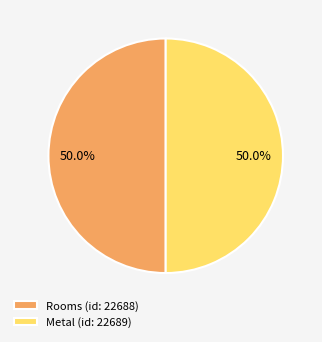

How much of the chart is everything except Rooms (id: 22688)?

50.0%